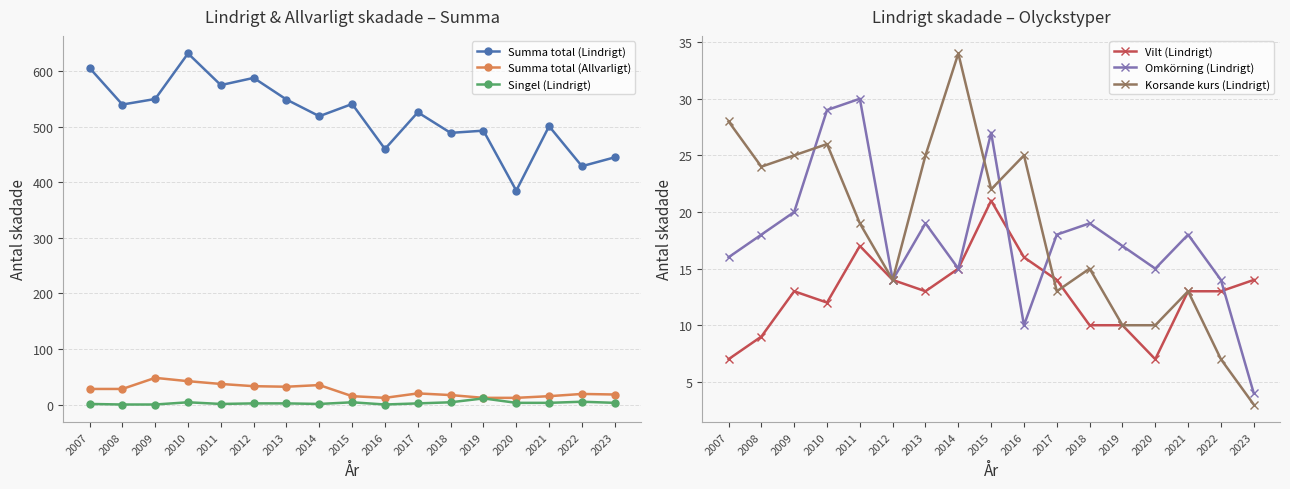

Which series has the largest total across all categories?

Summa total (Lindrigt)